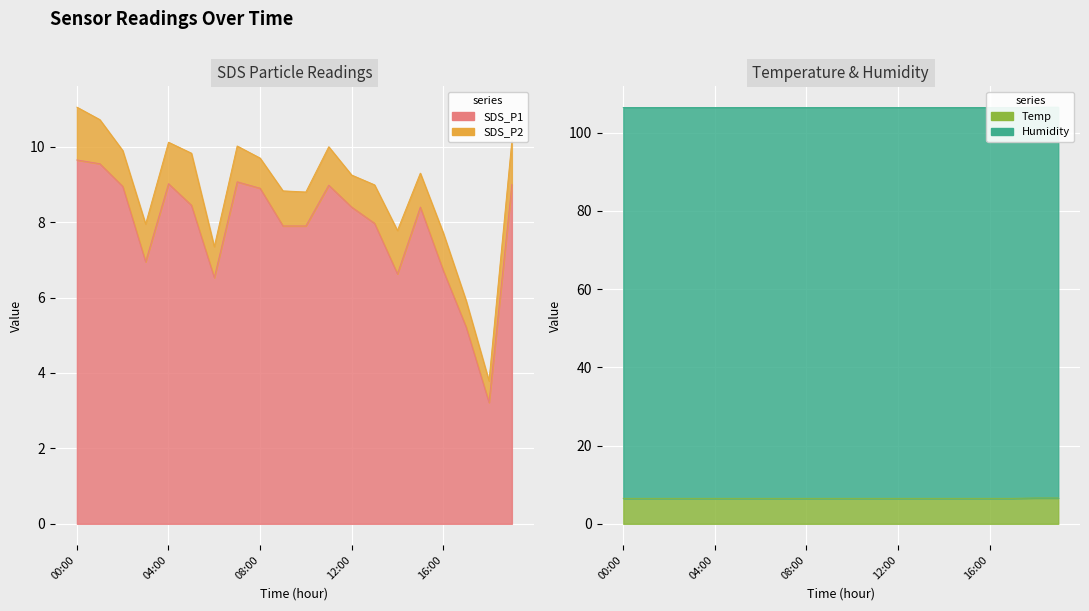

True or false: SDS_P1 has more than 0 points higher than both neighbors.

True